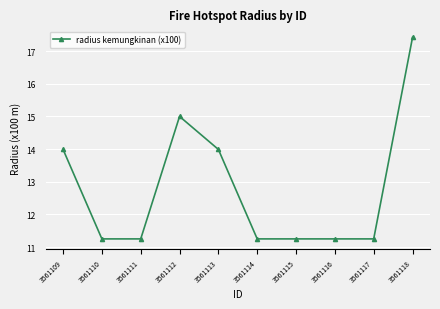

What is the difference between the second highest and minimum values?

3.8